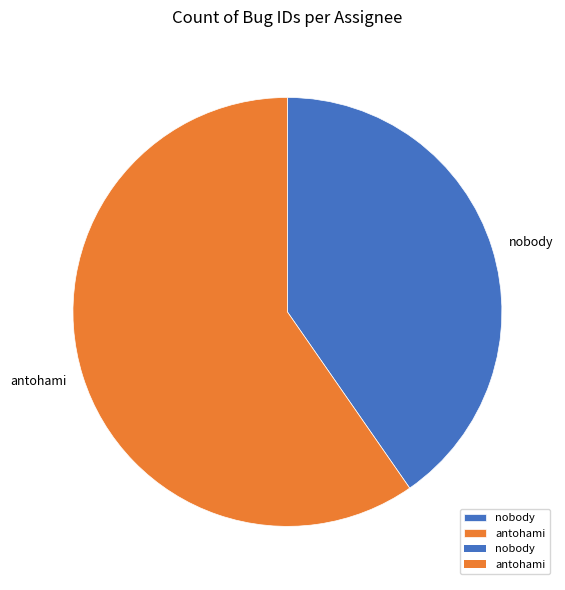

The nobody slice represents 40% of the pie. True or false?

True